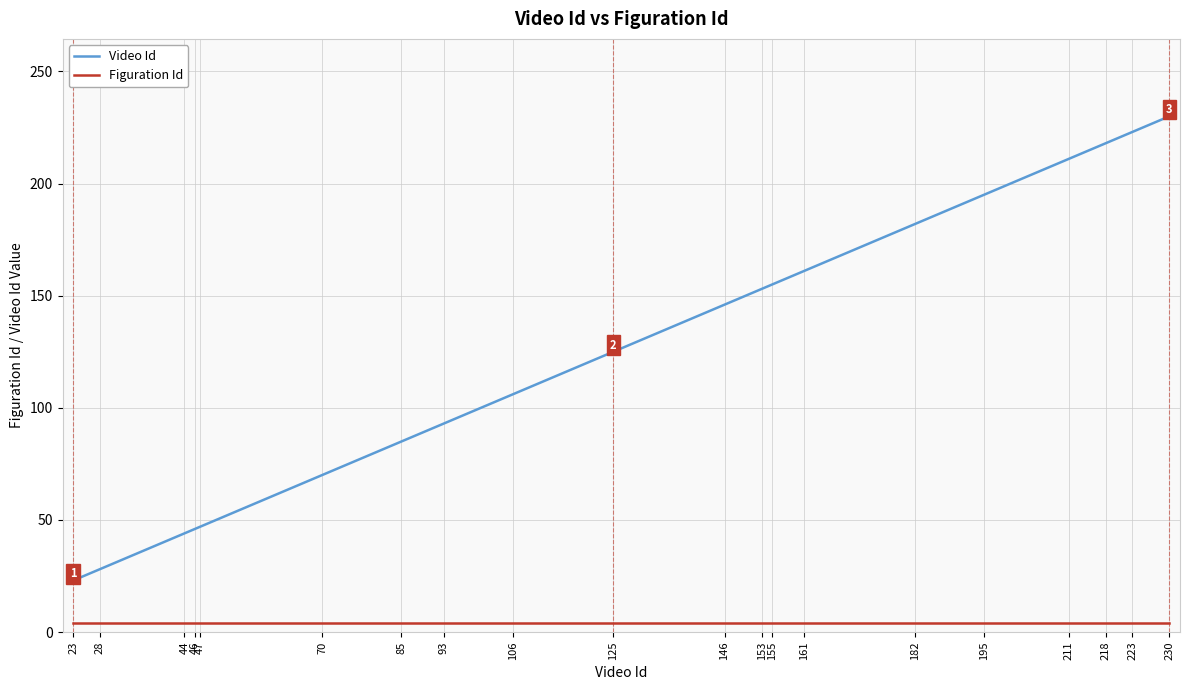

Between 23 and 28, which series saw the biggest shift?

Video Id